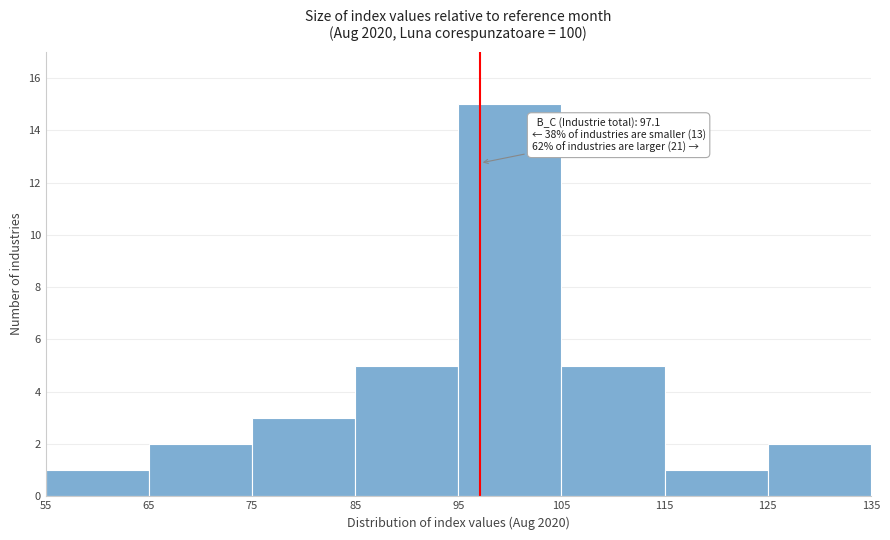

Over which range of the x-axis is the bar tallest?

95 to 105